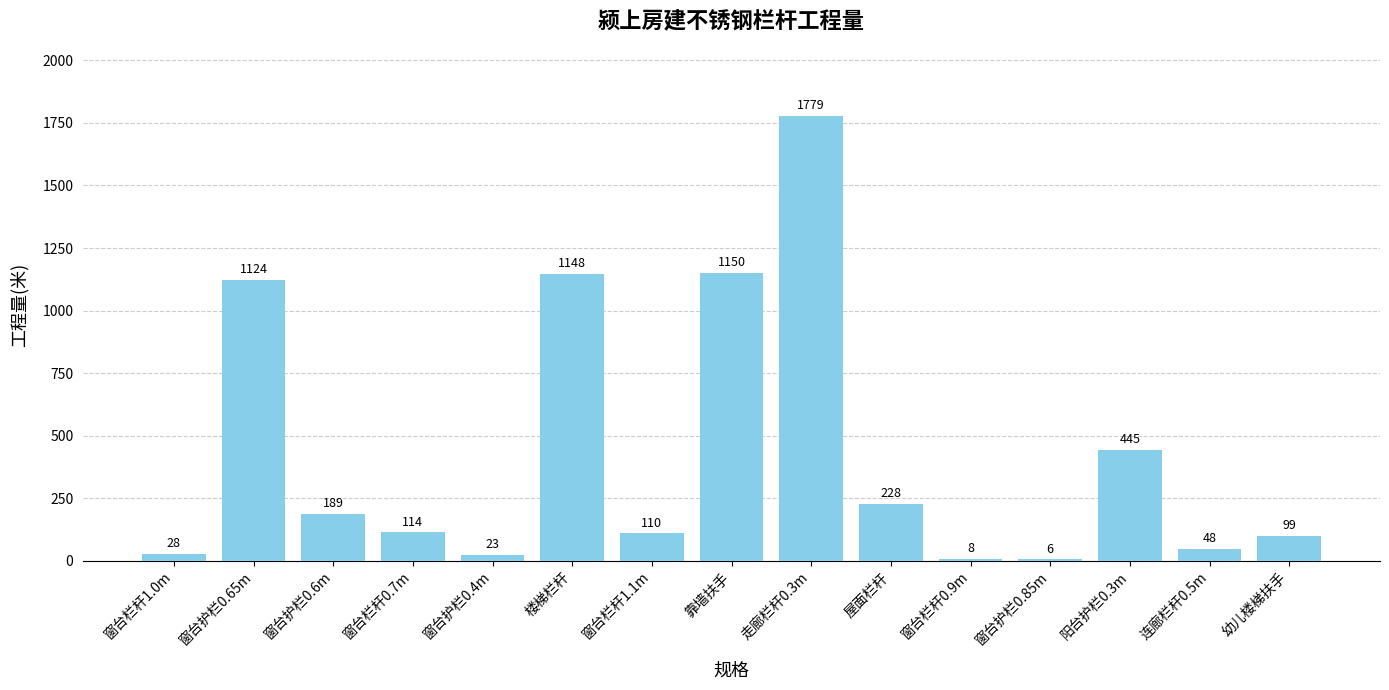

Reading right to left, what are all the values shown in this chart?

幼儿楼梯扶手=99	连廊栏杆0.5m=48	阳台护栏0.3m=445	窗台护栏0.85m=6	窗台栏杆0.9m=8	屋面栏杆=228	走廊栏杆0.3m=1779	靠墙扶手=1150	窗台栏杆1.1m=110	楼梯栏杆=1148	窗台护栏0.4m=23	窗台栏杆0.7m=114	窗台护栏0.6m=189	窗台护栏0.65m=1124	窗台栏杆1.0m=28